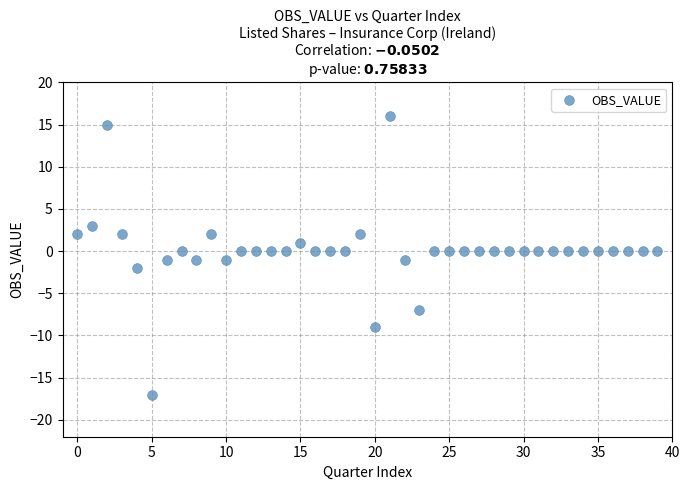

What is the range of Y values (max minus min)?

33